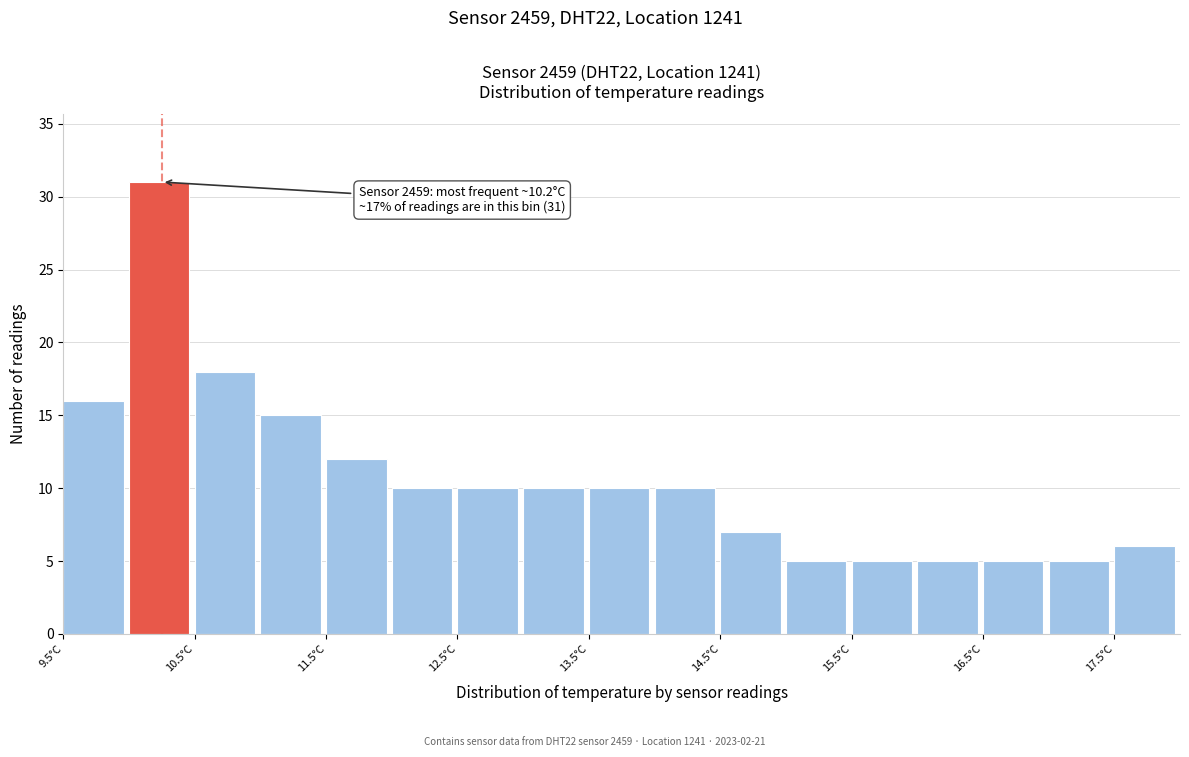

Over which range of the x-axis is the bar tallest?

10.0 to 10.5